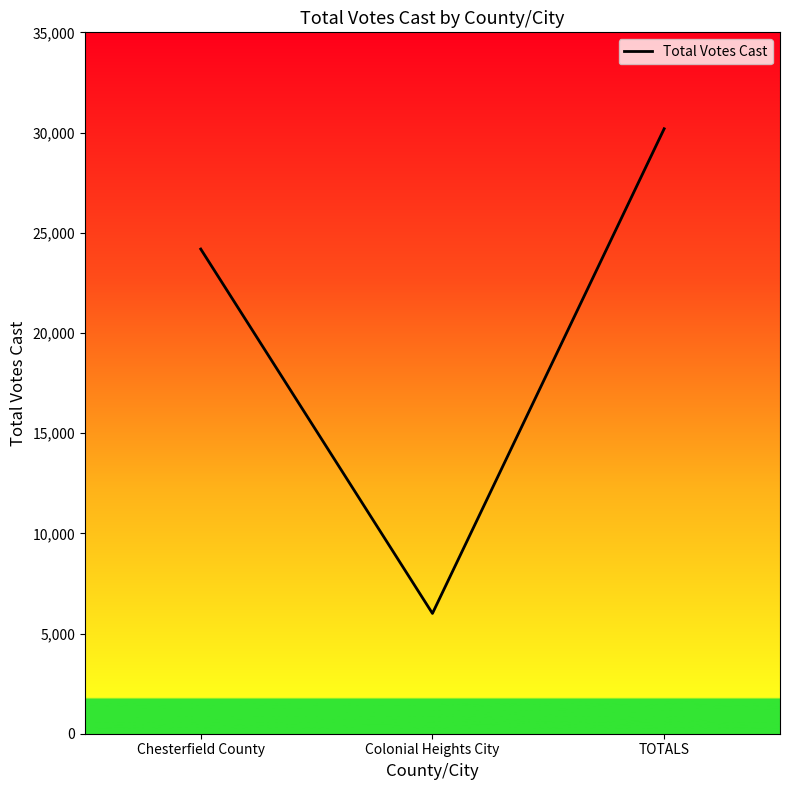

What is the change in value from Chesterfield County to TOTALS?

+6003